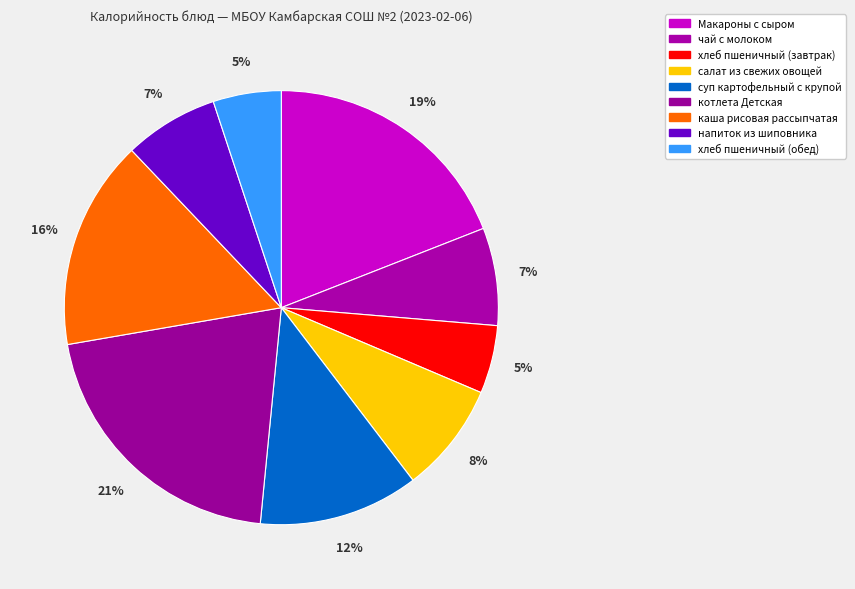

Is there any slice that represents more than half of the pie?

No